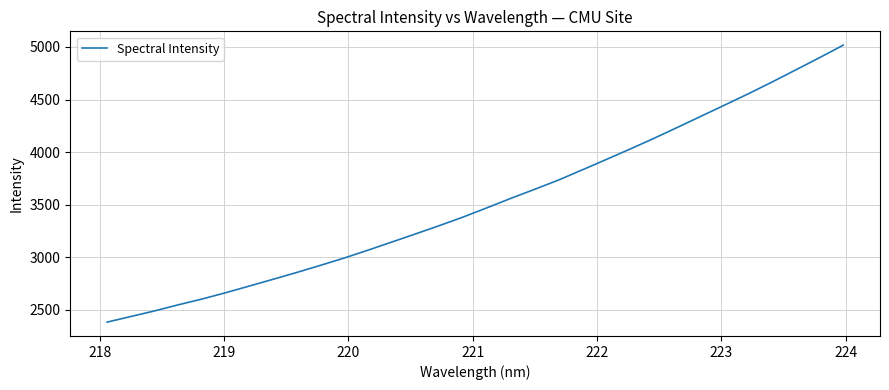

What is the minimum value shown in the chart?

2384.4